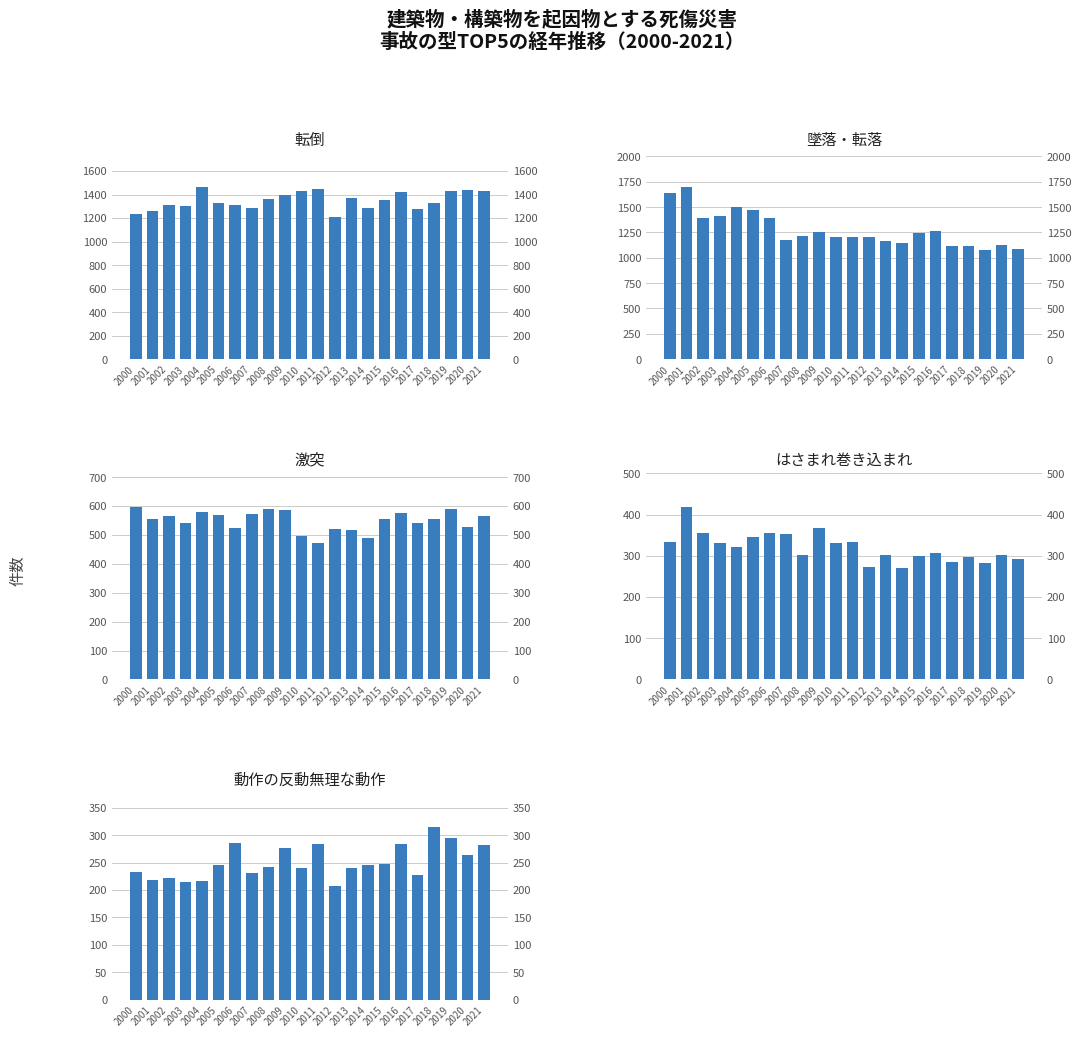

The 墜落・転落 series shows 1503 at 2004. True or false?

True